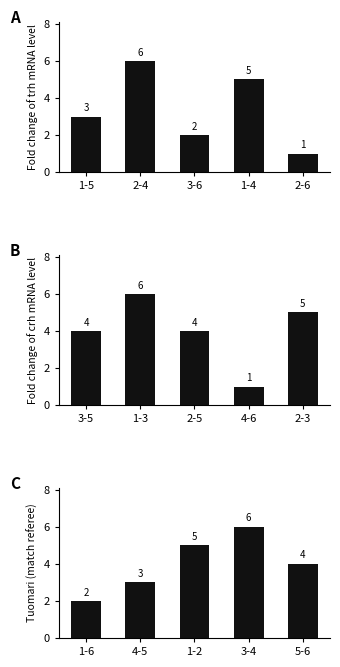

How many values are between 3 and 5?

3